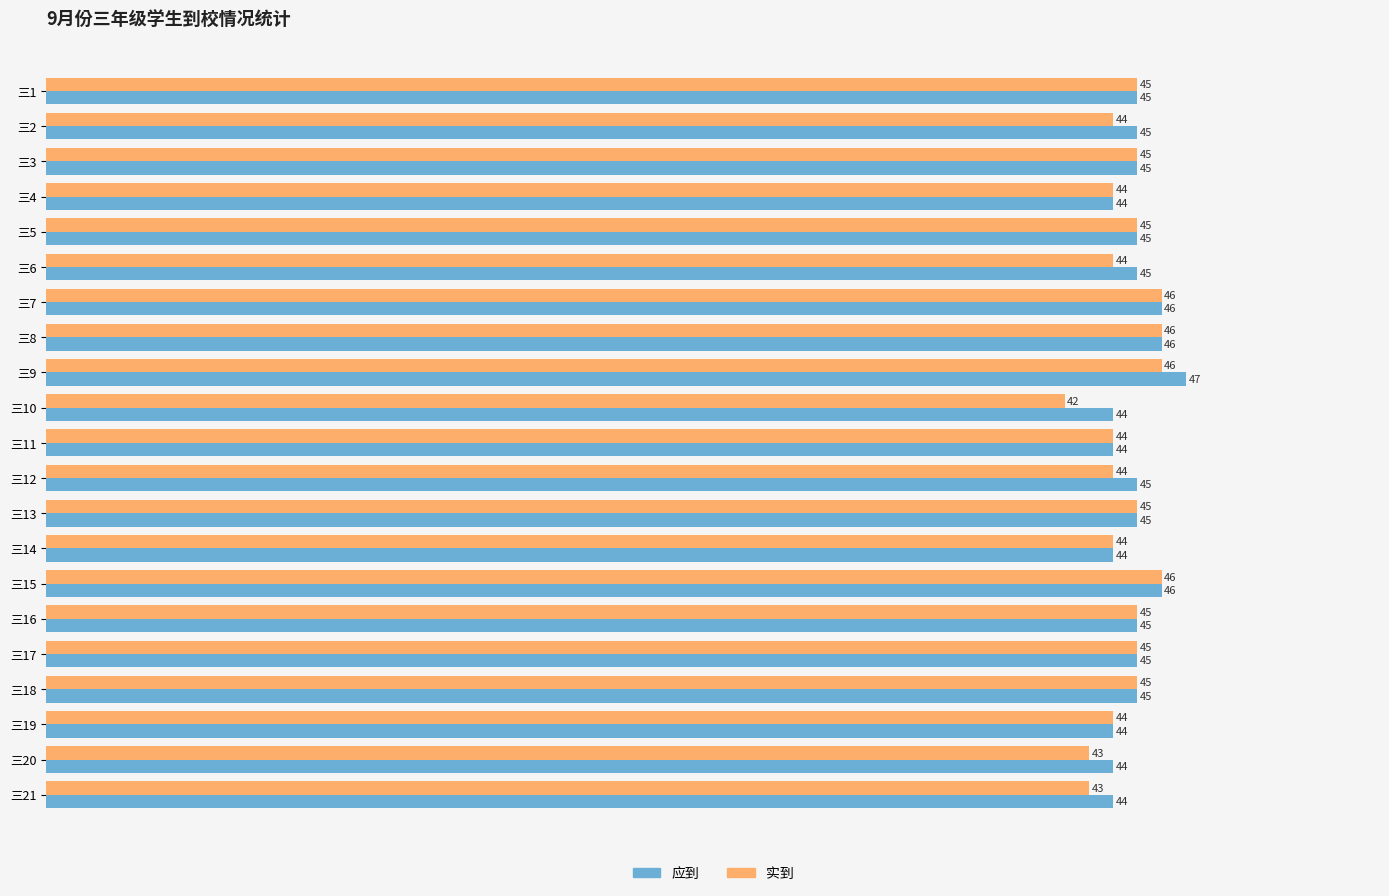

Between 三4 and 三21, which series saw the biggest shift?

实到